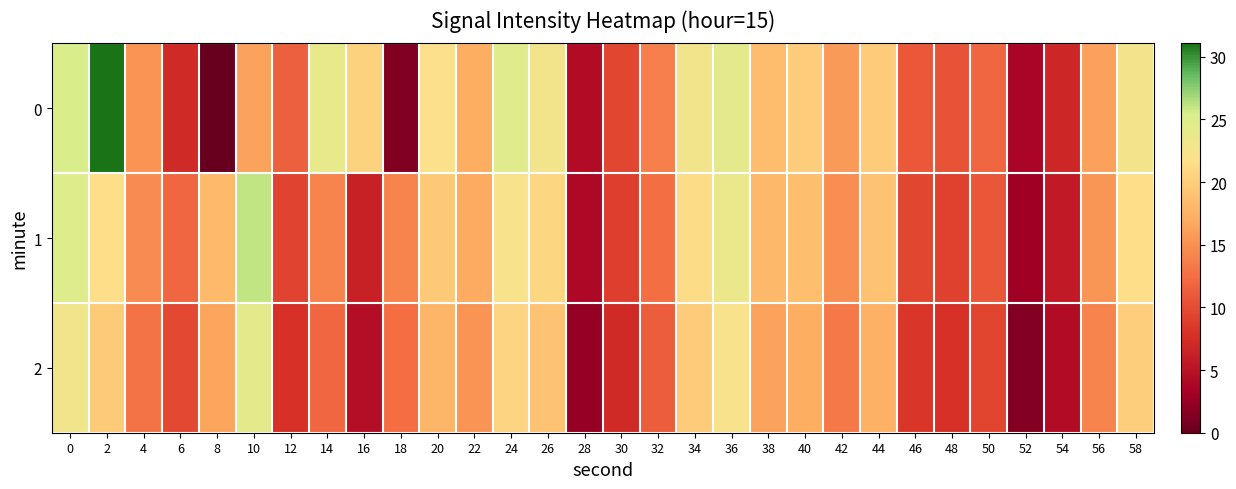

How many distinct data groups are displayed?

3